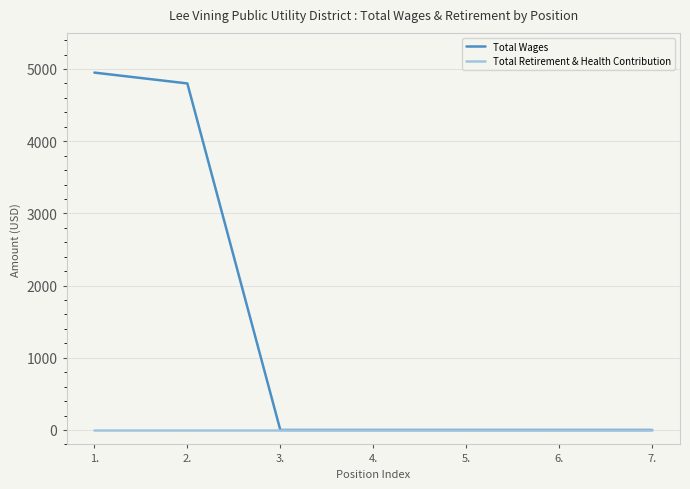

The value of Total Retirement & Health Contribution at 4. is 0. True or false?

True